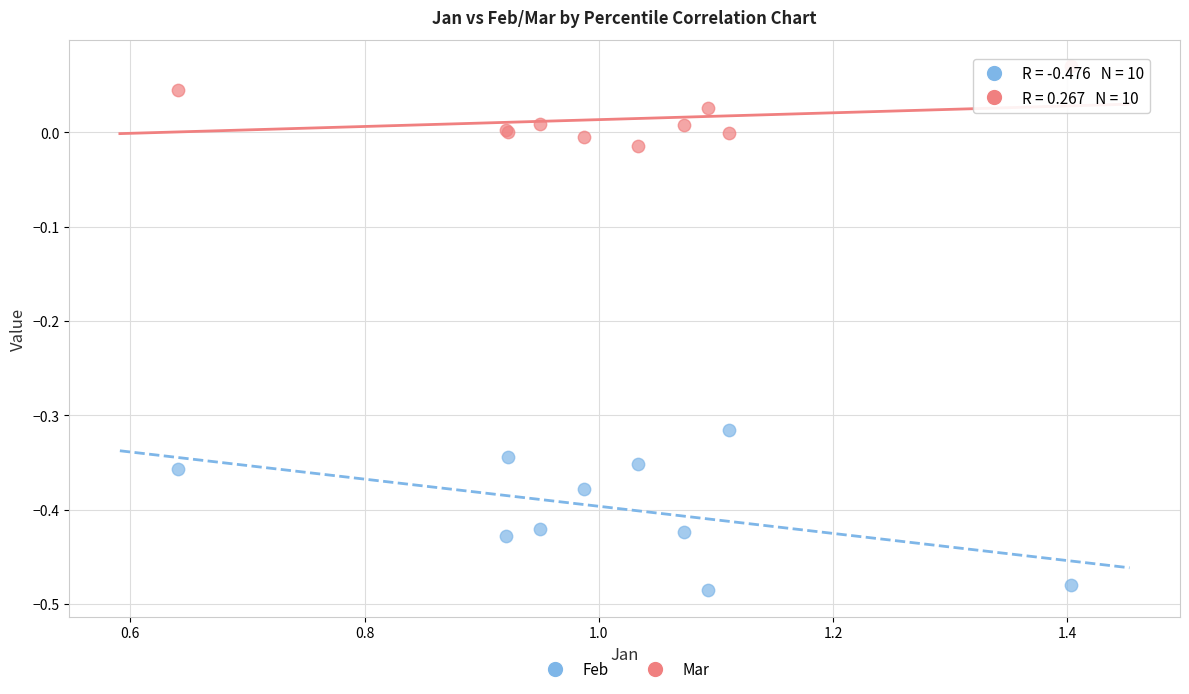

Which series contains the highest Y value?

Mar